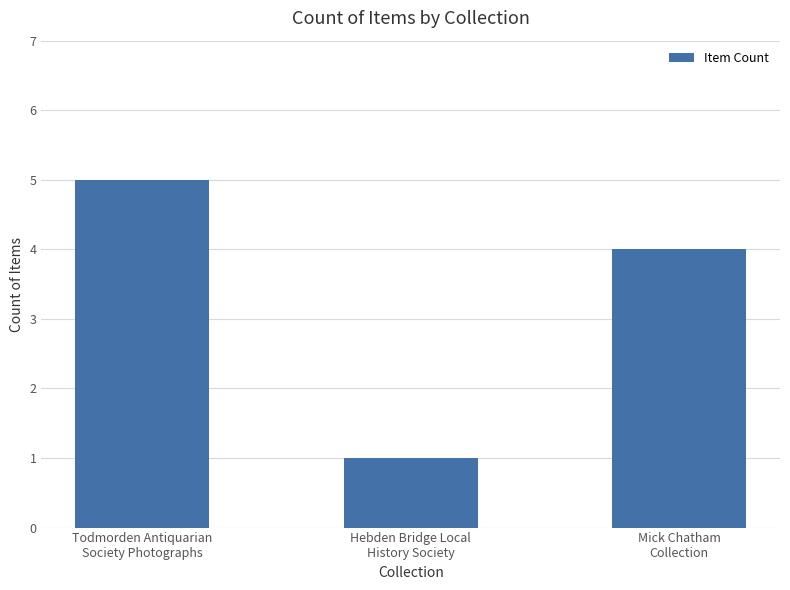

What is the minimum value shown in the chart?

1